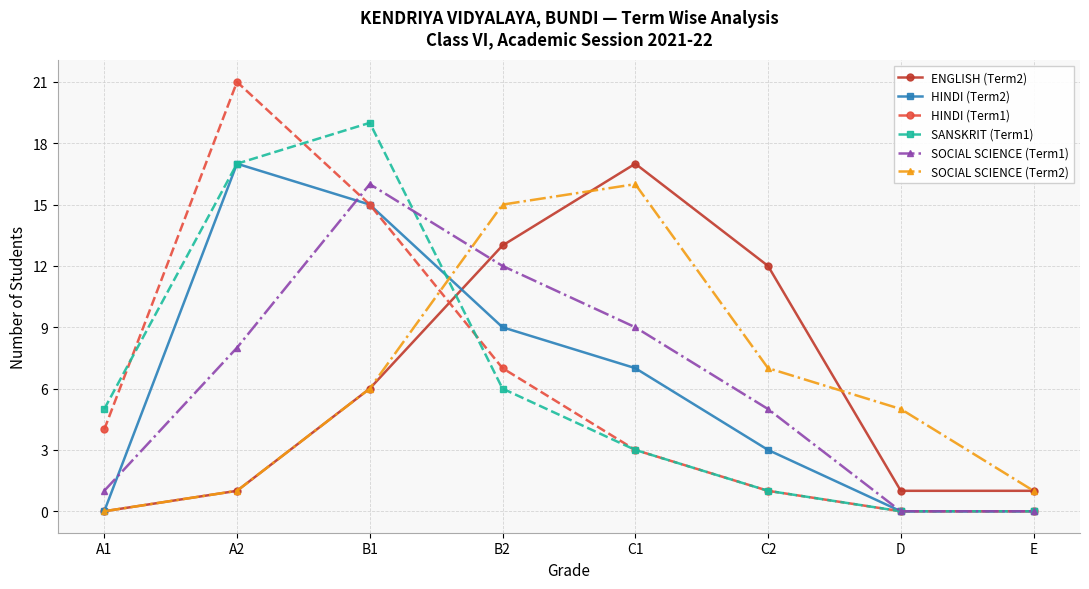

What is the value of the ENGLISH (Term2) point at the 2nd from the left?

1